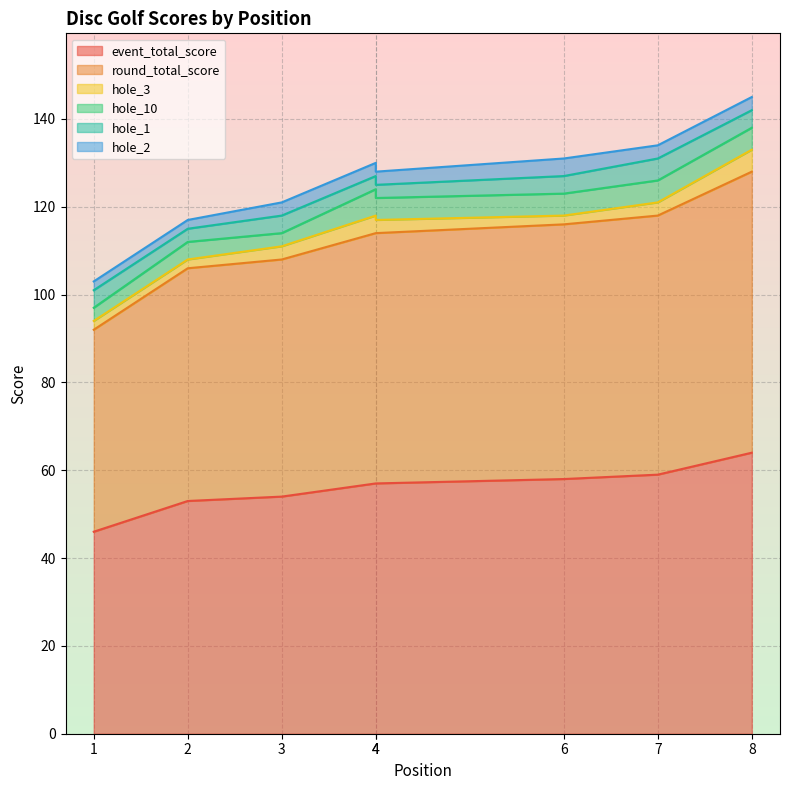

Between 1 and 2, which is larger?

2